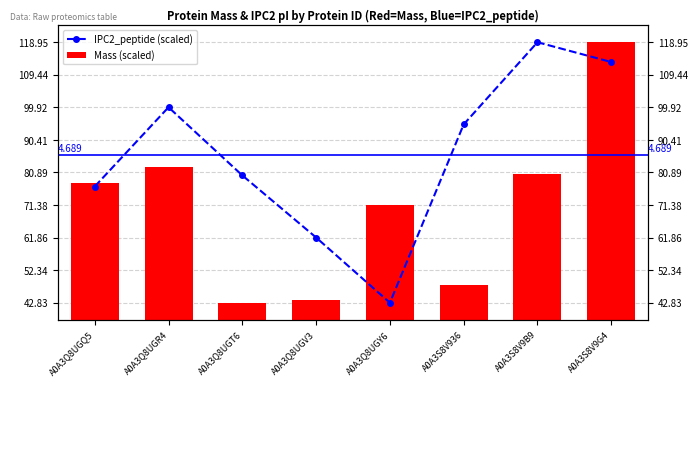

How many groups of bars are there?

8